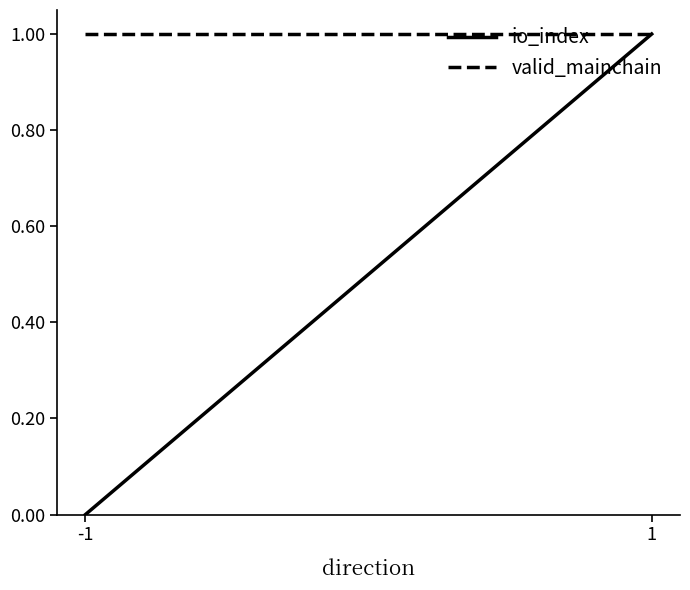

Is it true that valid_mainchain equals 1 at -1?

False